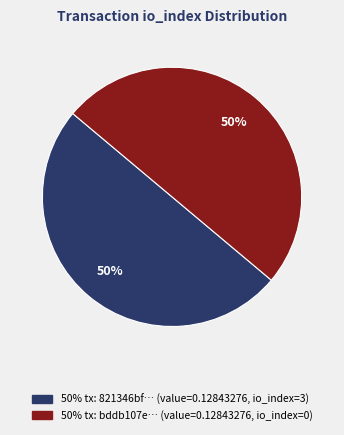

To the nearest percent, what is the average slice percentage?

50%